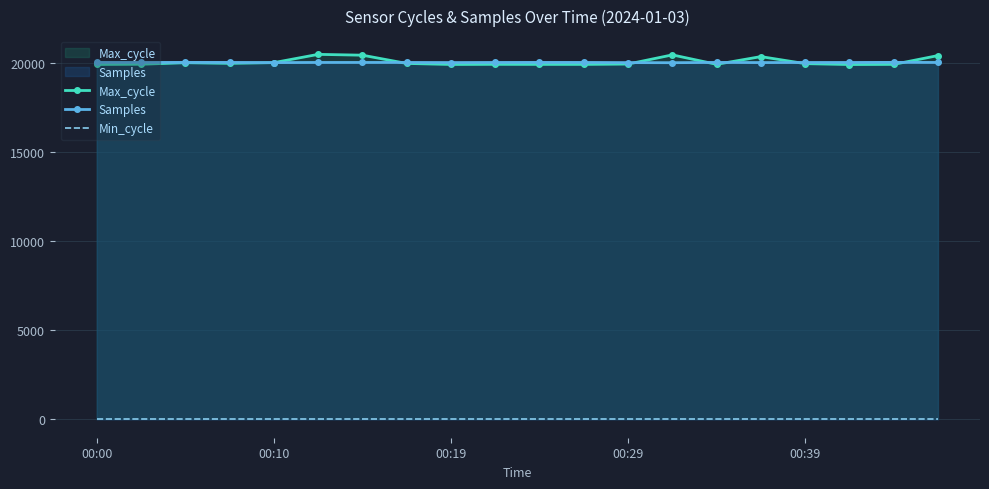

At which category is the sum across all series the highest?

5